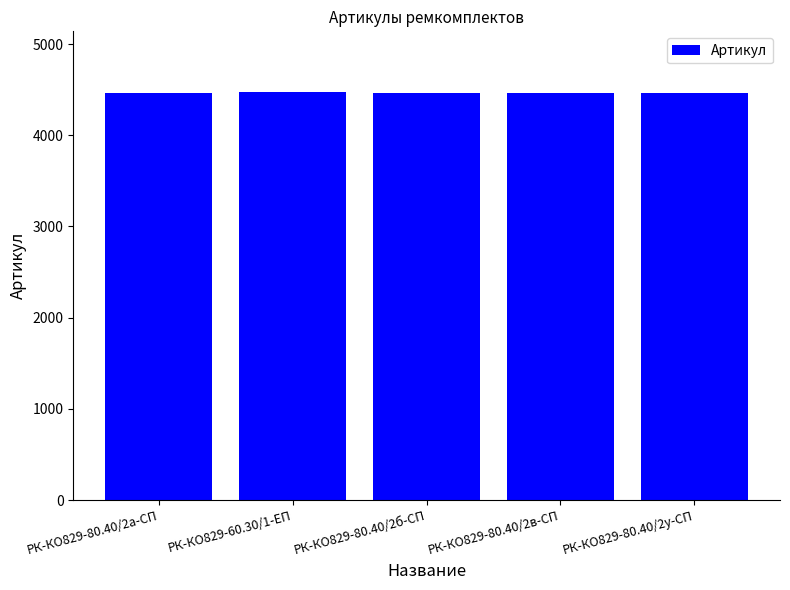

How many distinct data groups are displayed?

1